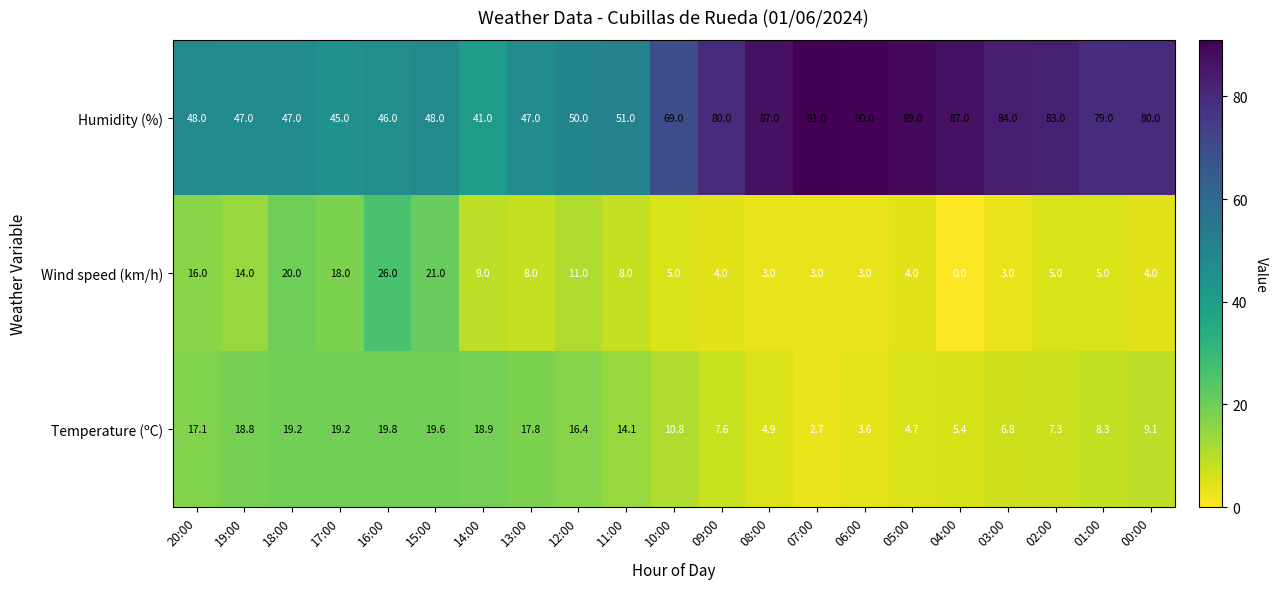

What is the spread (max minus min) of values at 07:00?

88.3